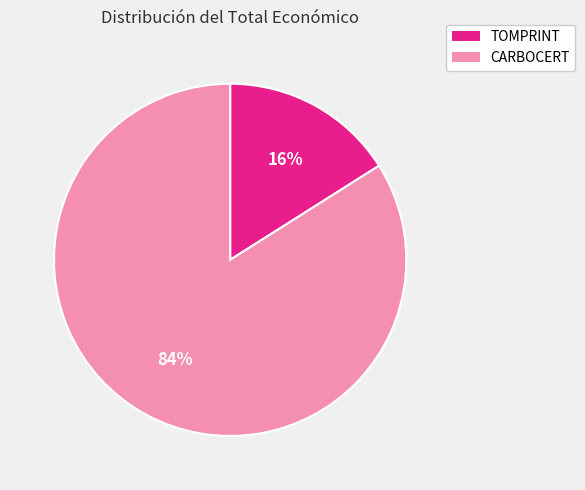

How many slices are in this pie chart?

2